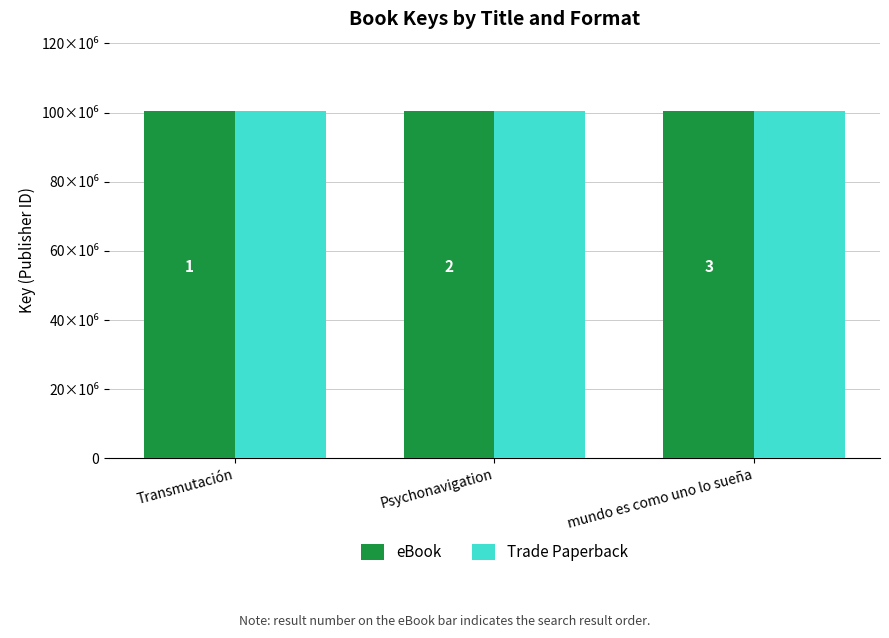

Are the bars horizontal?

No